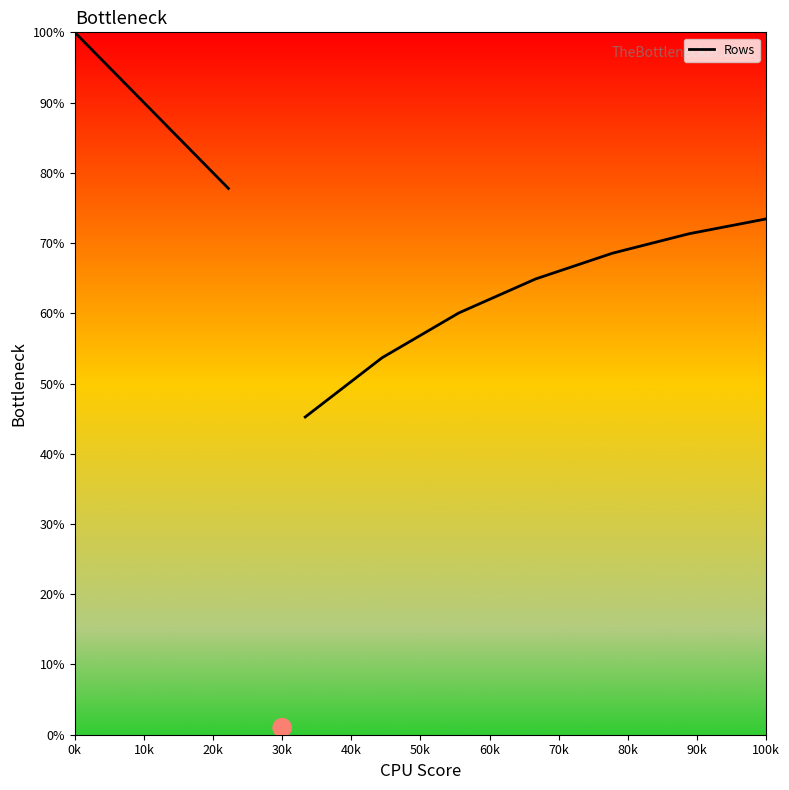

Approximately how many times larger is the value at 20k compared to 10k?

0.9